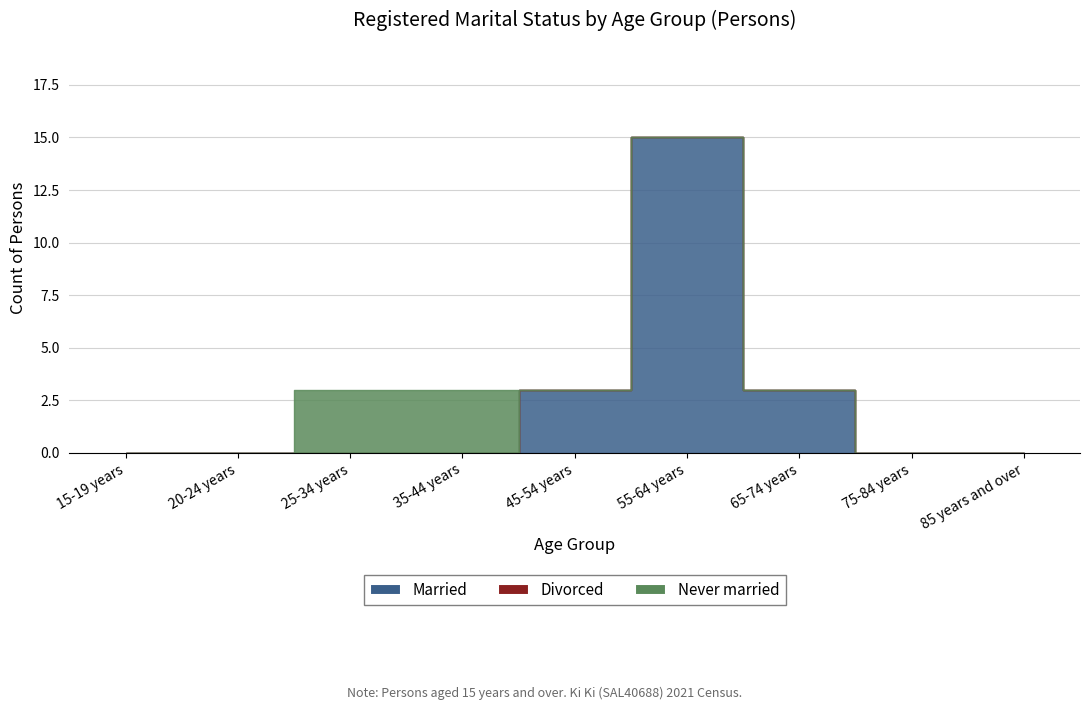

Rank the series by their maximum value, from lowest to highest.

Divorced, Never married, Married